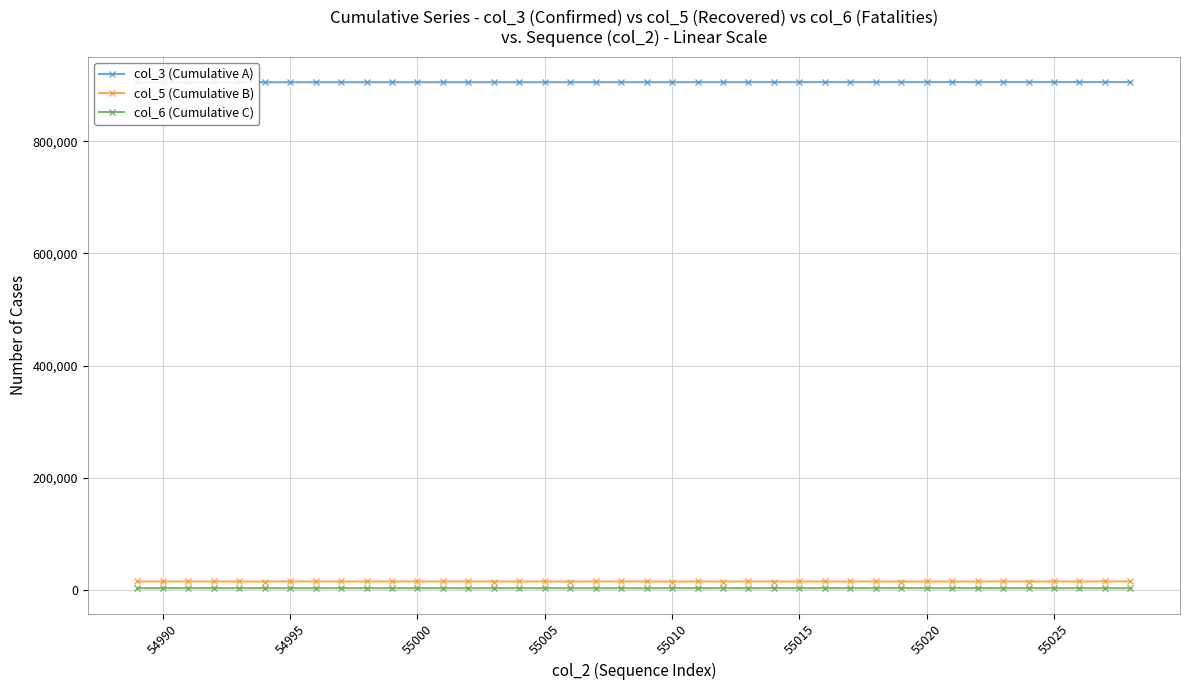

At which category does col_6 (Cumulative C) reach its first local valley?

54990